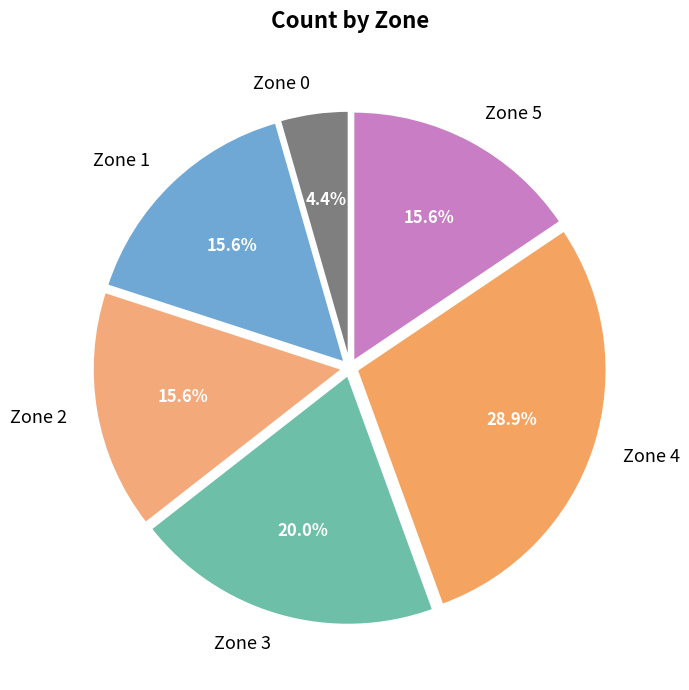

How many slices are in this pie chart?

6